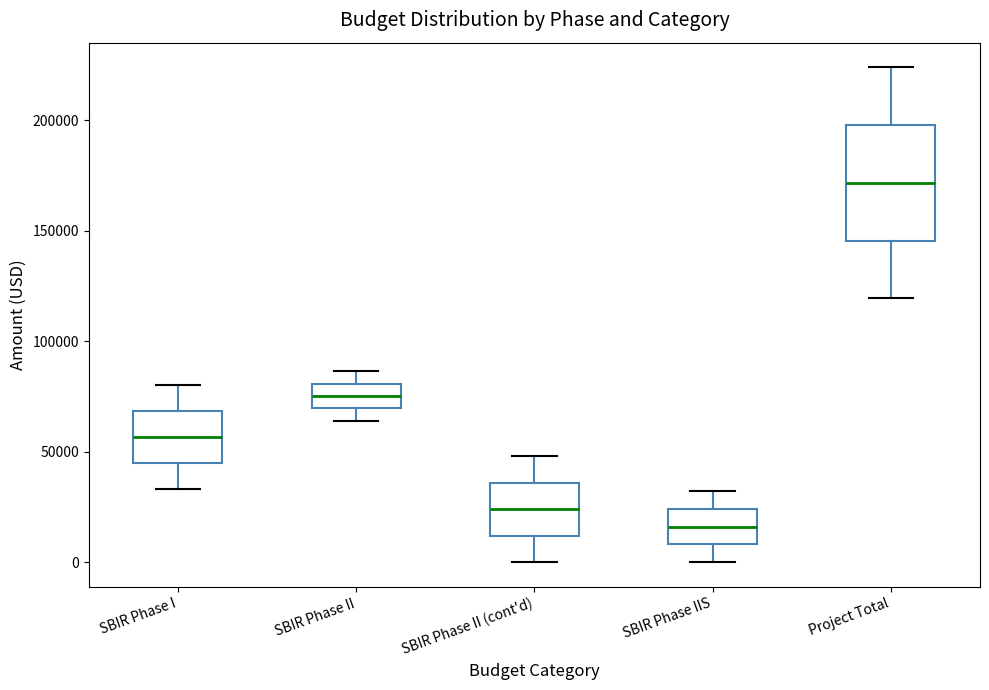

Reading left to right, read every box against the y-axis: the position of its median line, the range the box covers, and the ends of its whiskers. The values are not printed on the chart, so give them approximately, as read against the axis.

SBIR Phase I: median 55000, box 45000 to 70000, whiskers 35000 to 80000
SBIR Phase II: median 75000, box 70000 to 80000, whiskers 65000 to 85000
SBIR Phase II (cont'd): median 25000, box 10000 to 35000, whiskers 0 to 50000
SBIR Phase IIS: median 15000, box 10000 to 25000, whiskers 0 to 30000
Project Total: median 170000, box 145000 to 200000, whiskers 120000 to 225000